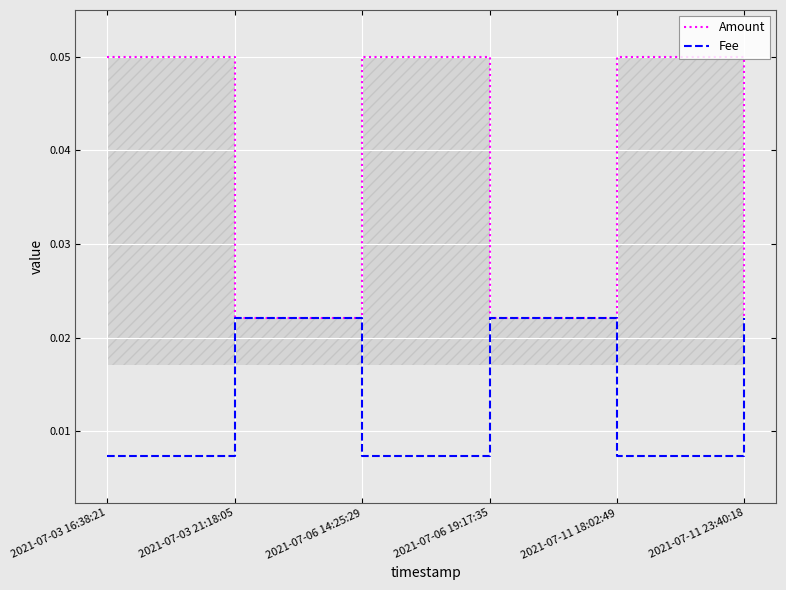

The value of Fee at 2021-07-11 23:40:18 is 0.0. True or false?

True